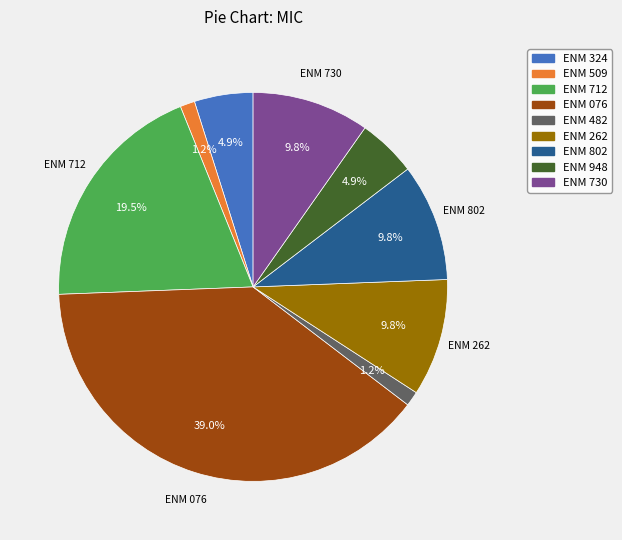

To the nearest percent, what is the difference between the ENM 948 and ENM 802 slice percentages?

5%